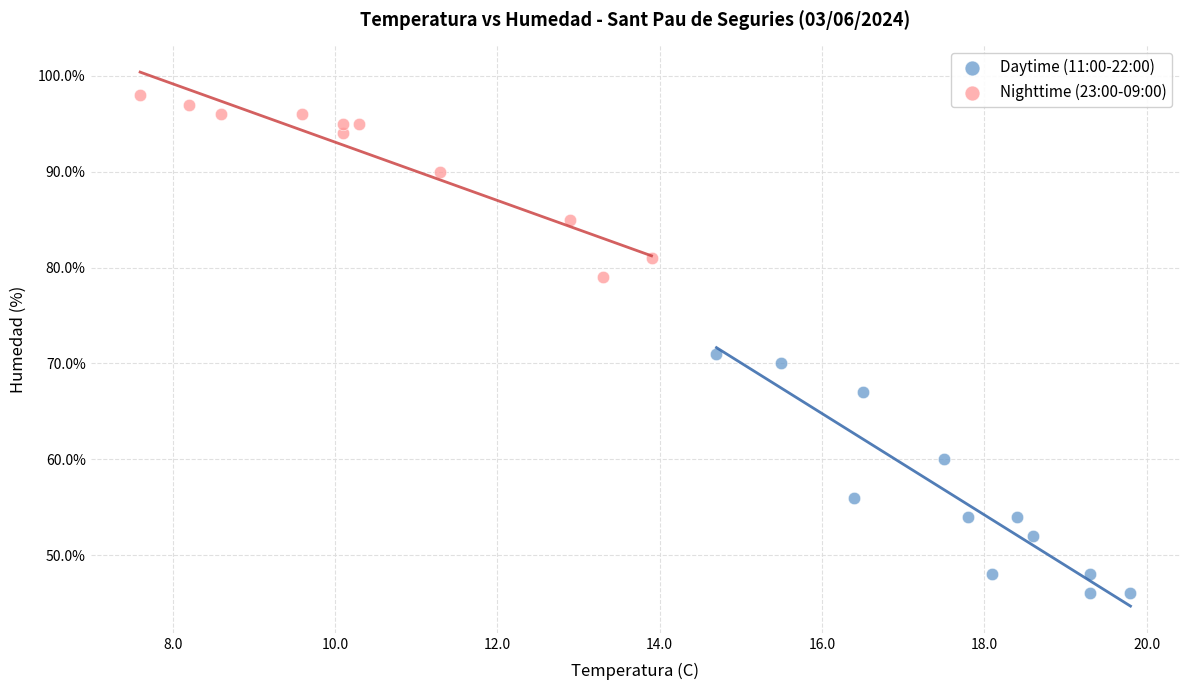

Which series has the largest Y range (max minus min)?

Daytime (11:00-22:00)